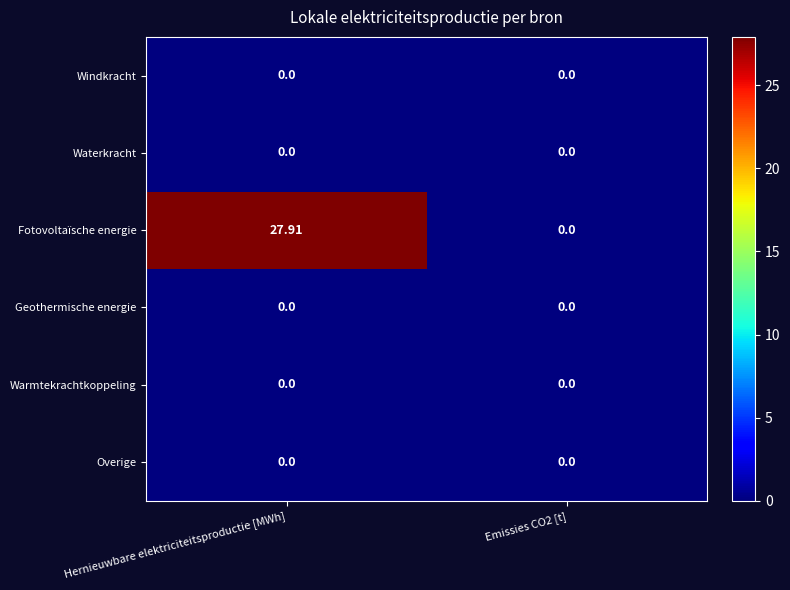

Which series has the largest range (max minus min)?

Fotovoltaïsche energie